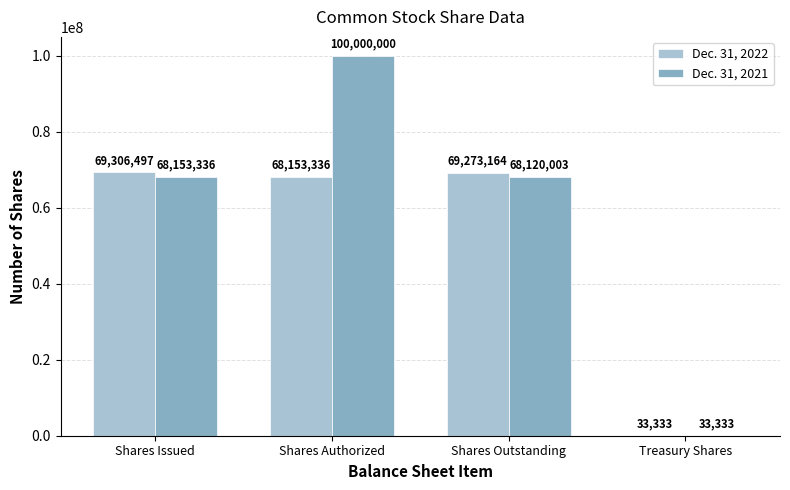

Are the bars horizontal?

No